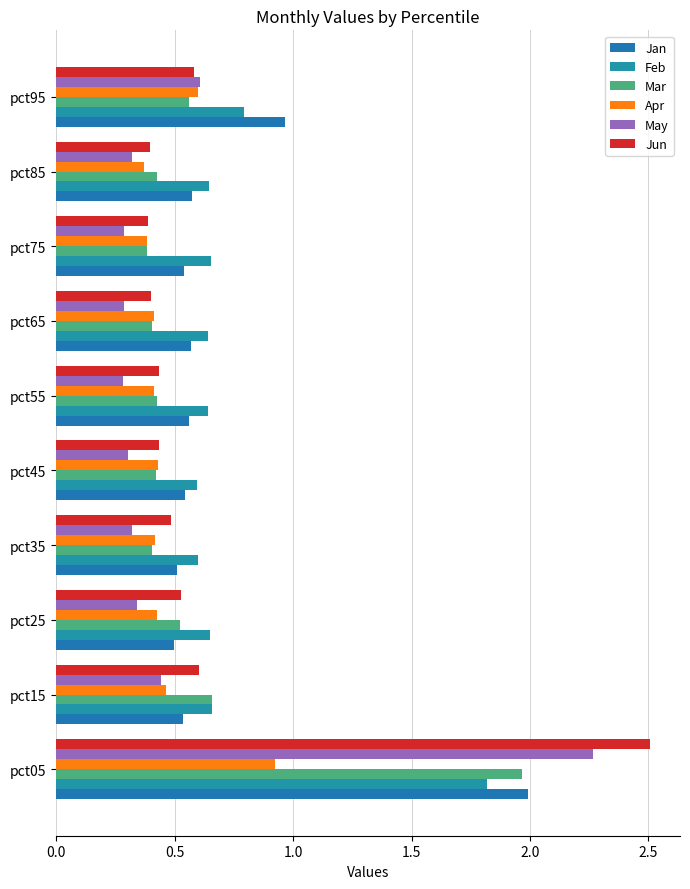

What are all the series names shown in the legend?

Jan, Feb, Mar, Apr, May, Jun